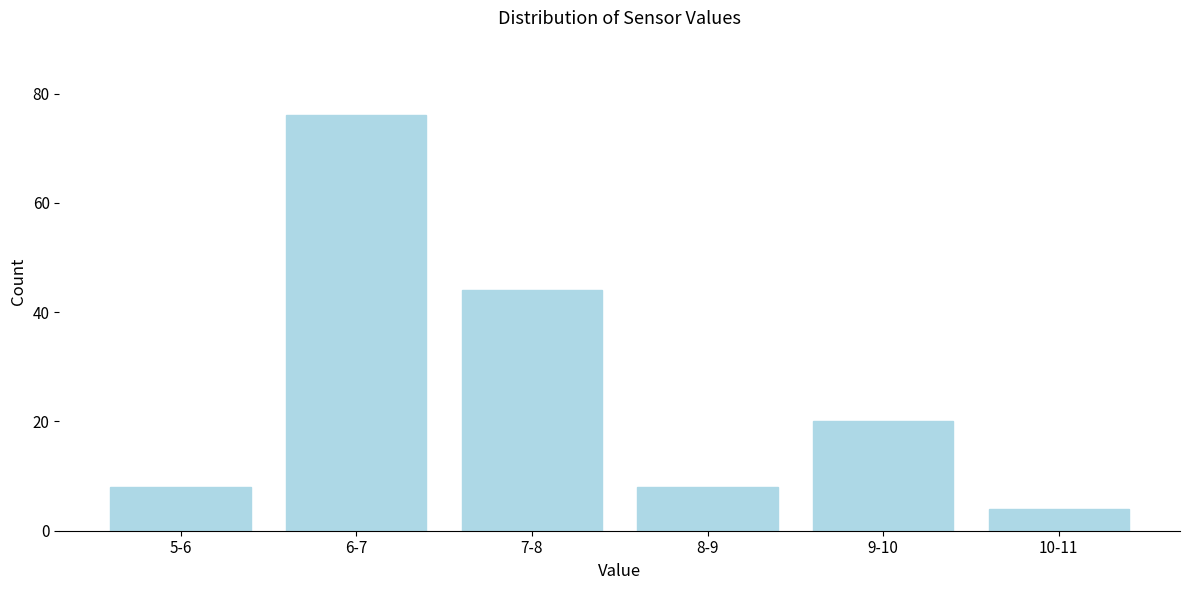

Reading left to right, extract all data points from this chart.

8	76	44	8	20	4